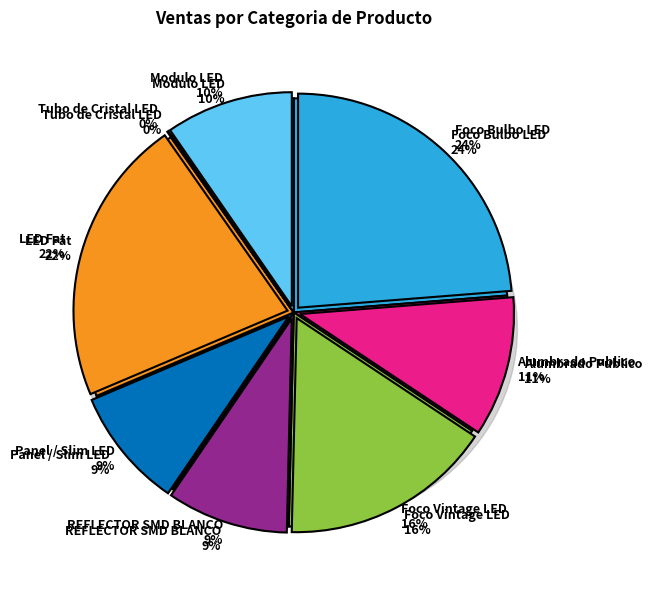

What is the largest slice in the pie chart?

Foco Bulbo LED